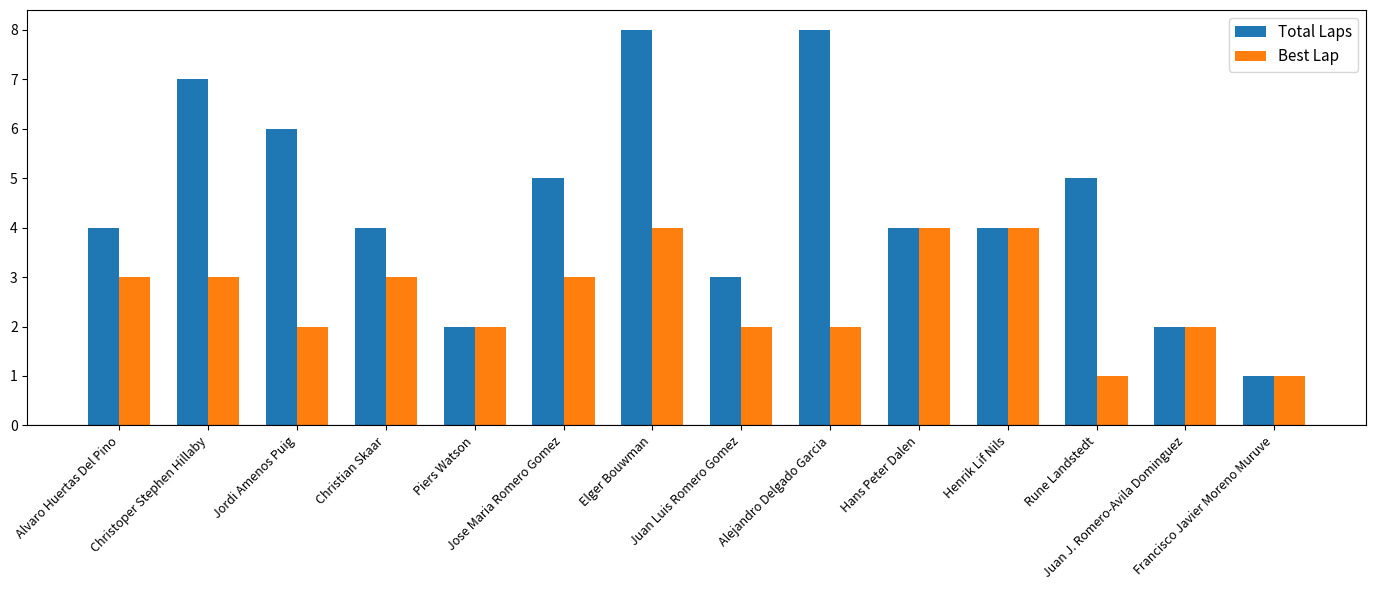

What is the difference between the highest and lowest values at Juan Luis Romero Gomez?

1